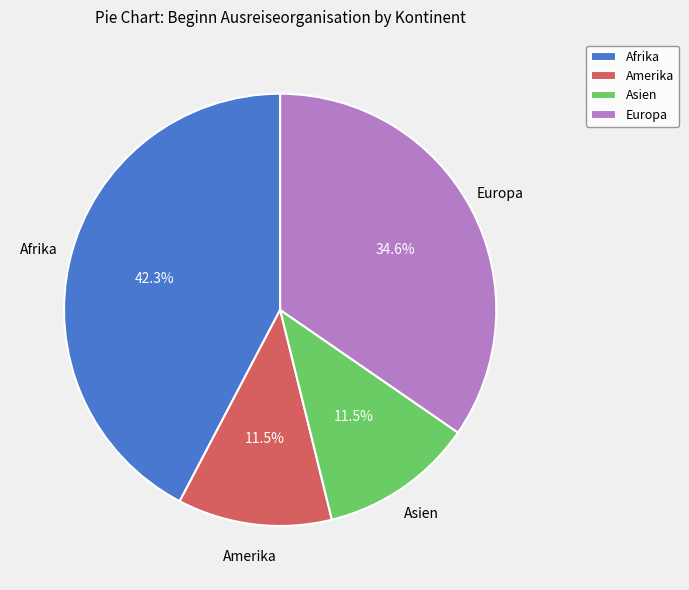

Count the number of slices in the pie.

4